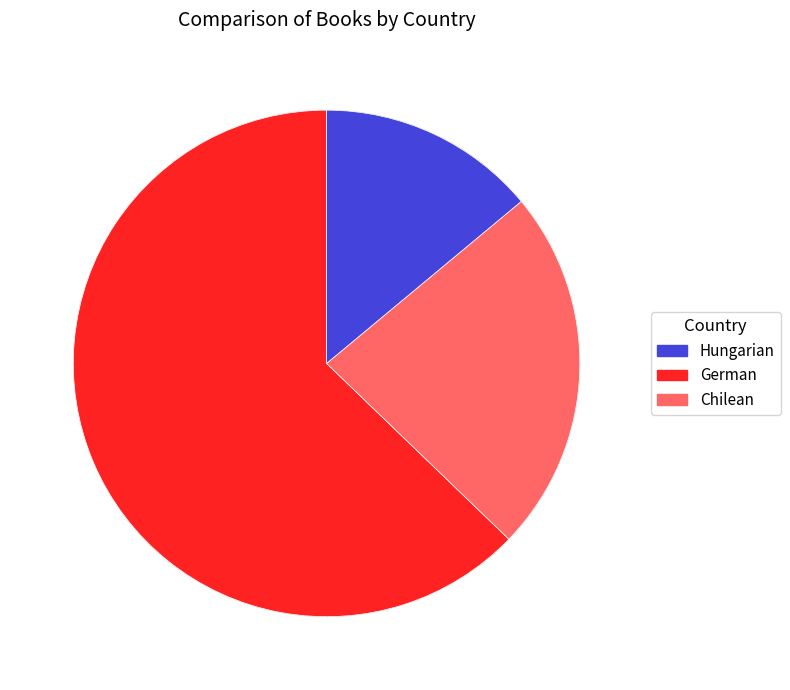

Does any single category account for the majority?

Yes